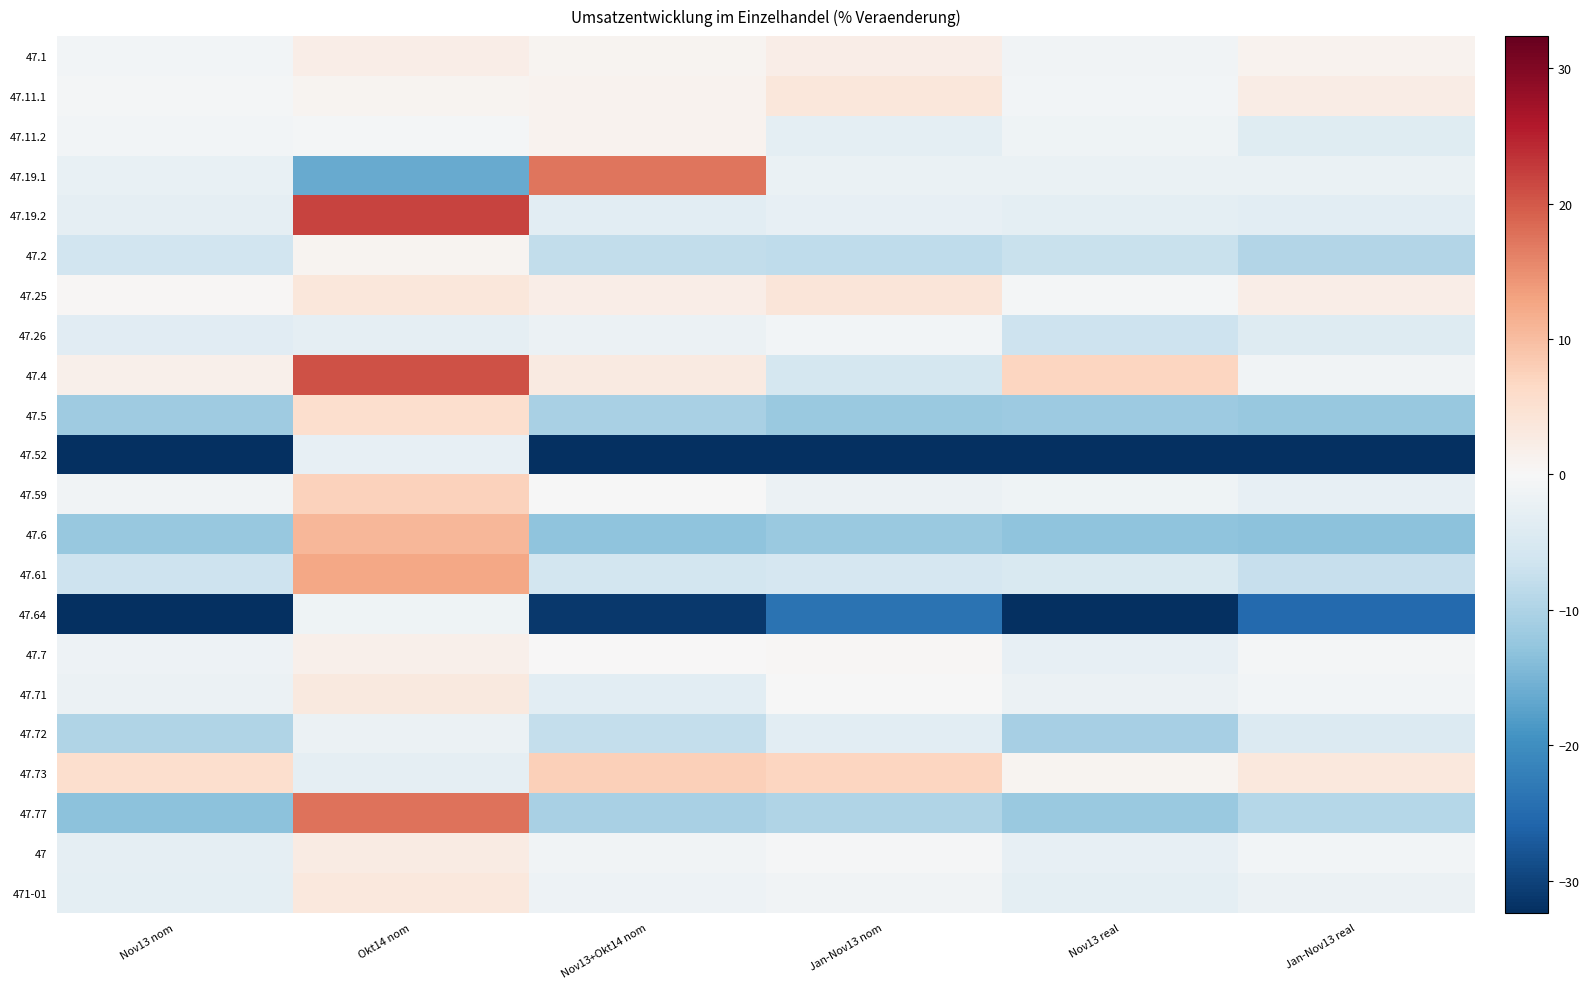

At Nov13 real, list the series in order from largest to smallest.

47.4, 47.73, 47.25, 47.11.1, 47.1, 47.11.2, 47.59, 47.71, 47.19.1, 47.7, 47, 47.19.2, 471-01, 47.61, 47.26, 47.2, 47.72, 47.5, 47.77, 47.6, 47.64, 47.52